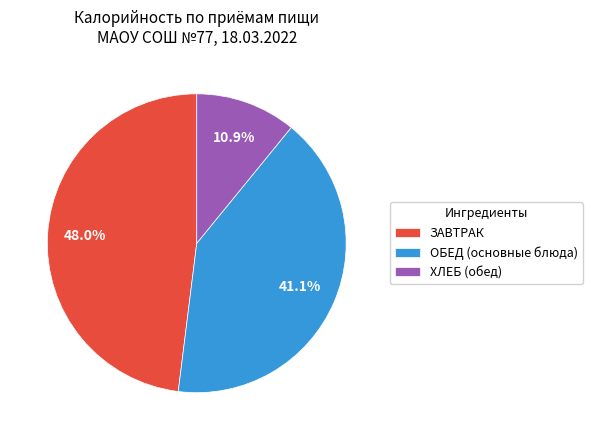

What is the total percentage of ЗАВТРАК and ХЛЕБ (обед)?

58.9%